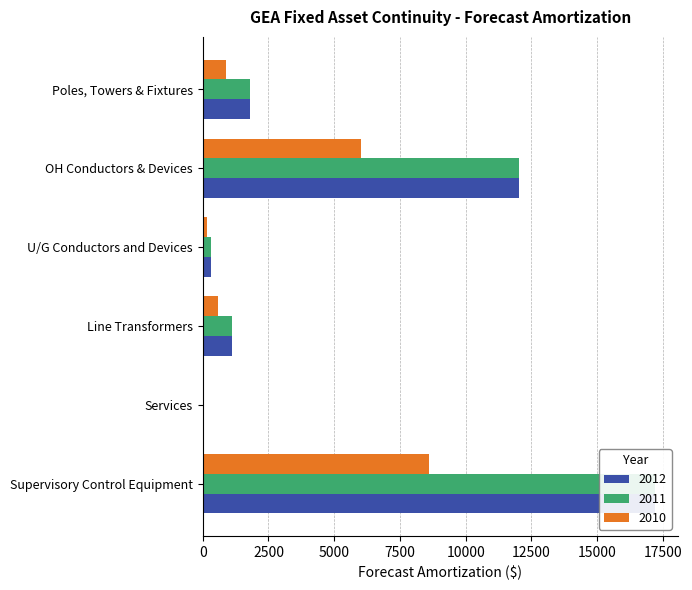

The value at Poles, Towers & Fixtures (2012) is 1786.8. True or false?

True